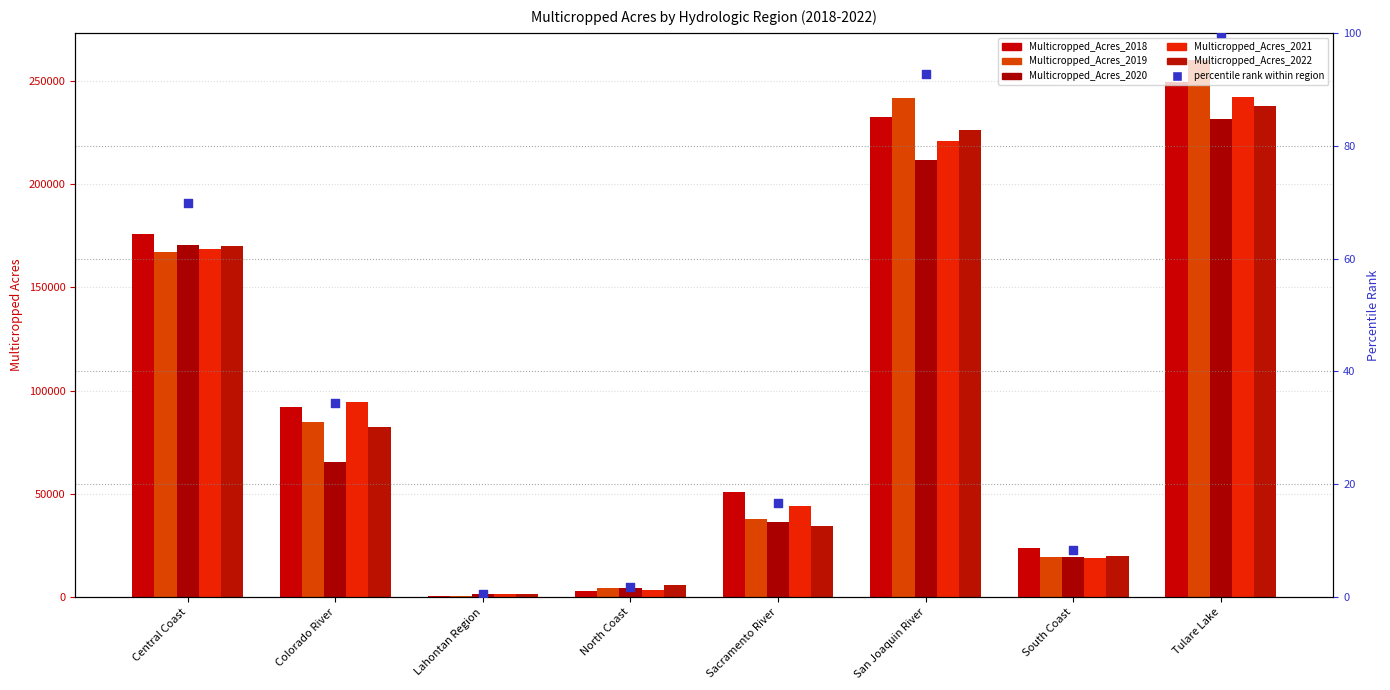

What is the total value across all series at Central Coast?

852210.2